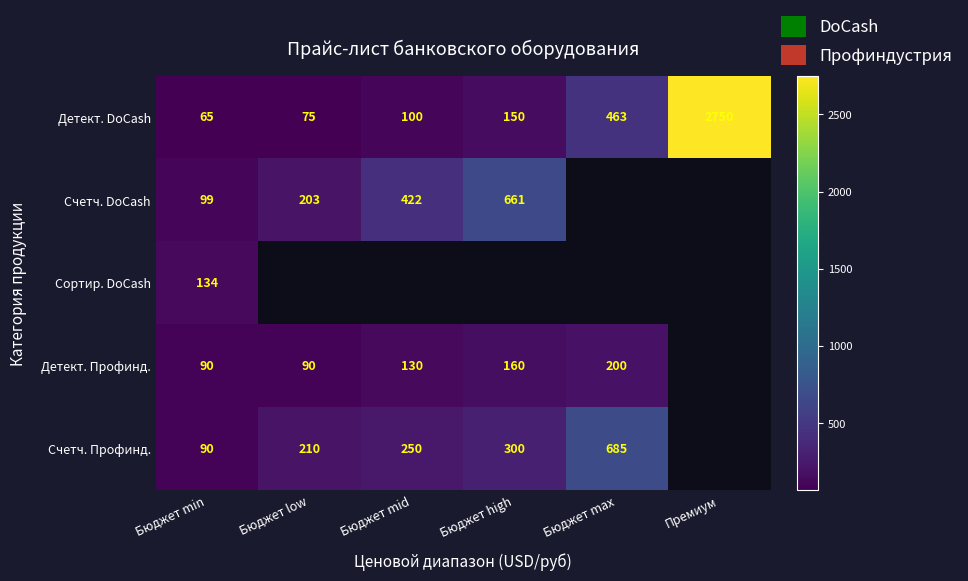

True or false: Детект. DoCash has a value of 231.1 at Бюджет high.

False